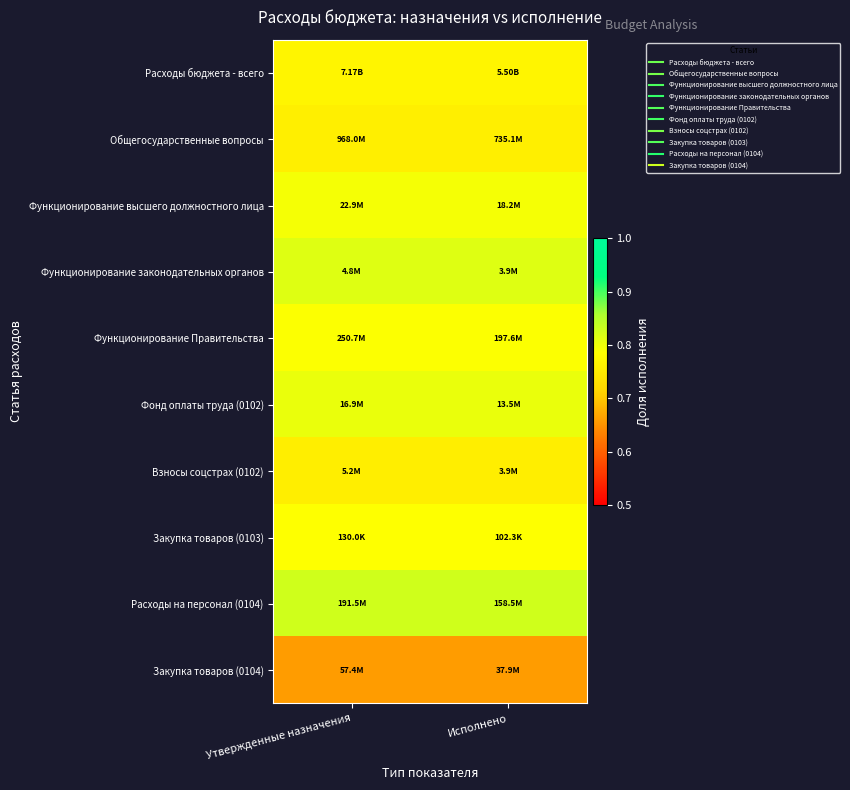

How many categories are shown in the chart?

2